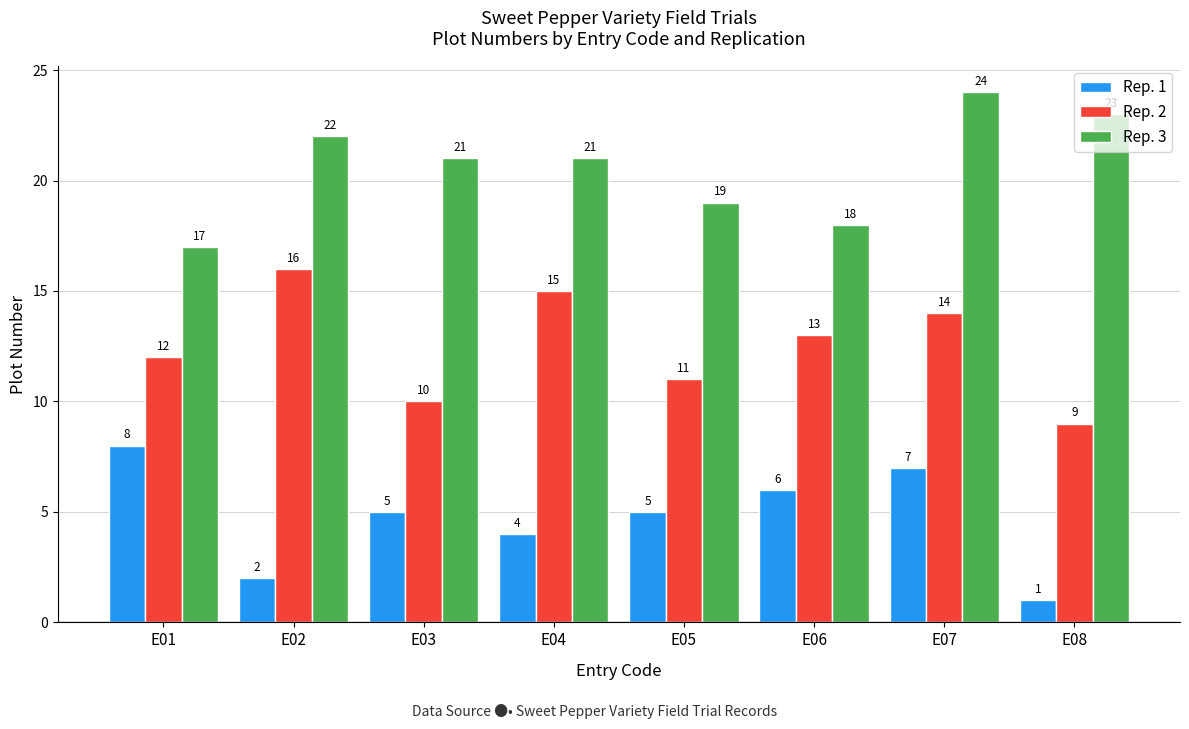

Which series changed the most between E01 and E02?

Rep. 1